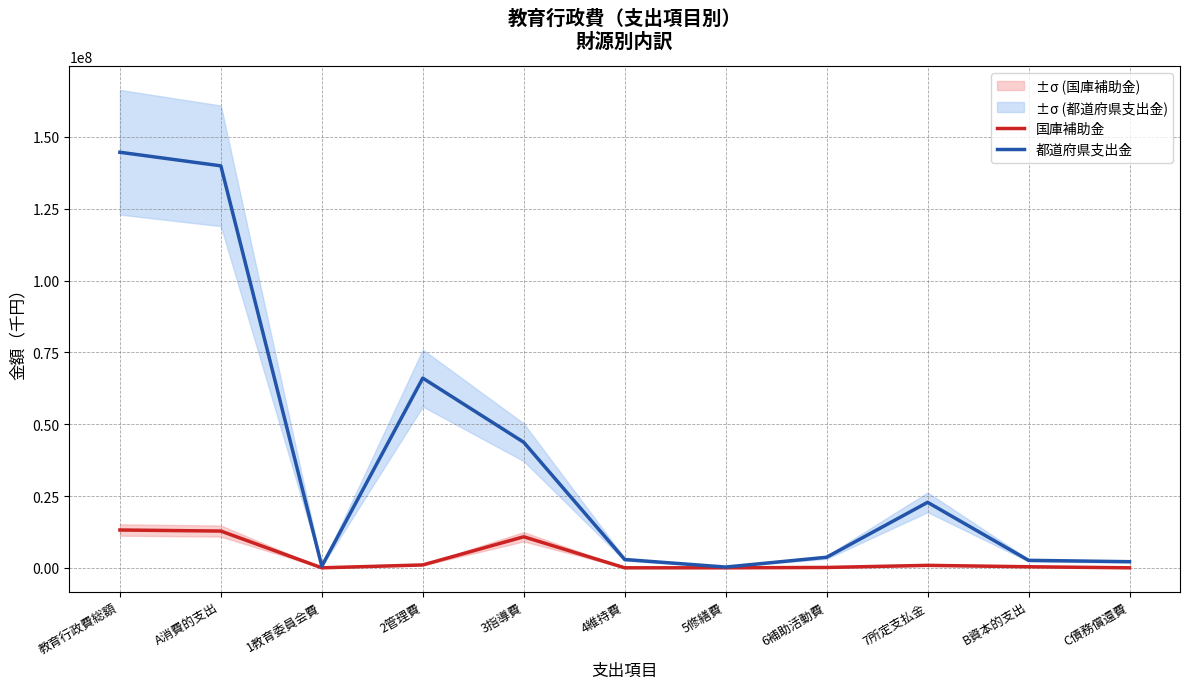

Count the number of categories in the chart.

11